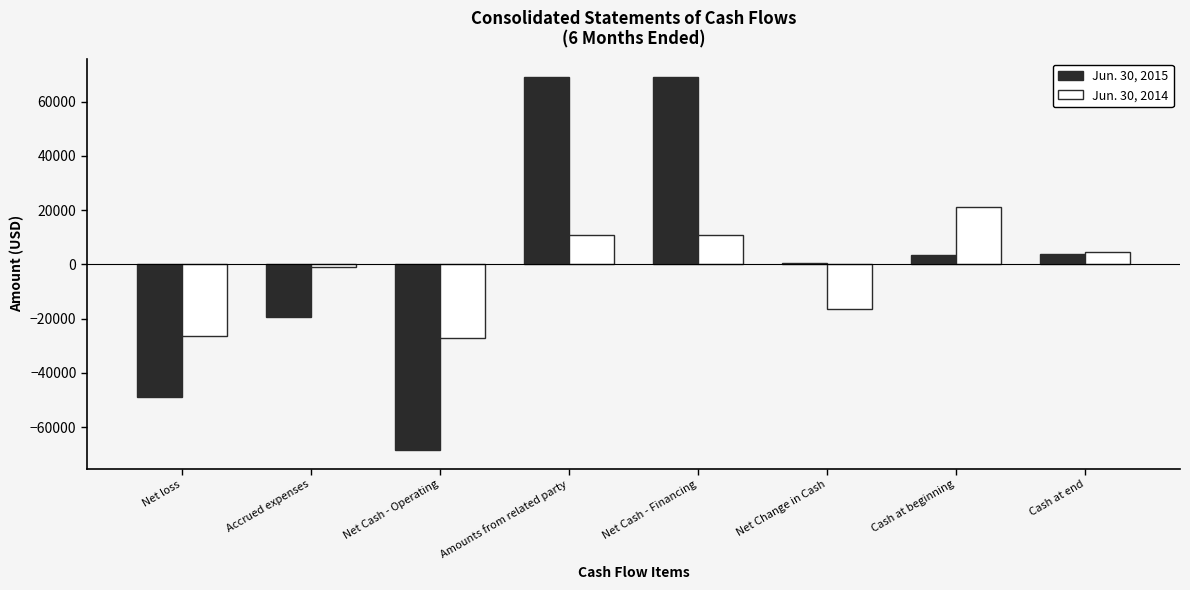

What is the label of the 3rd bar from the right?

Net Change in Cash